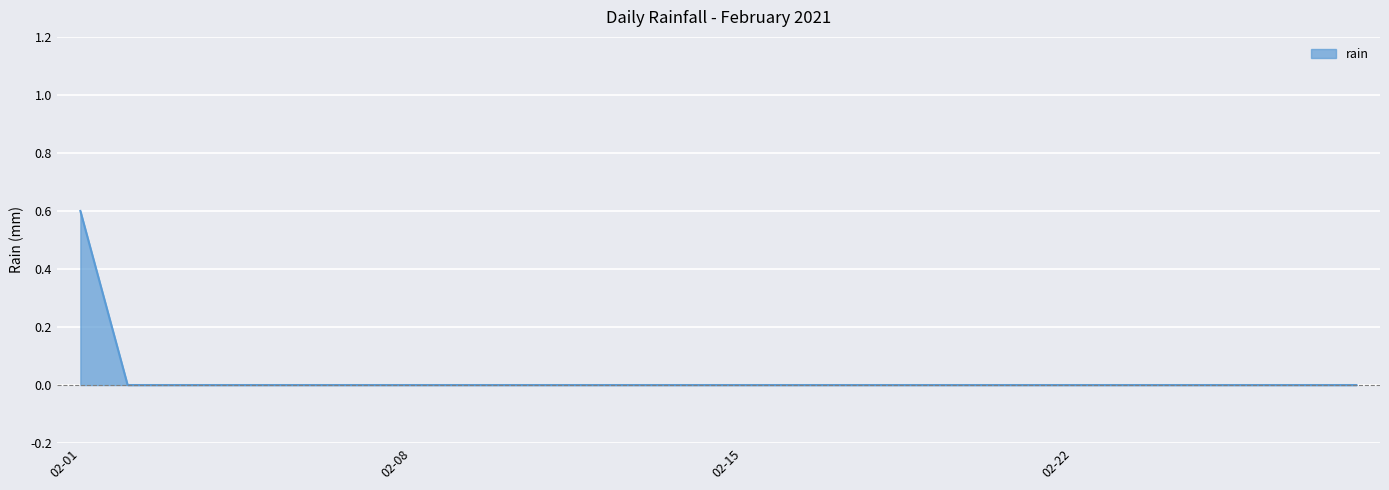

Count the number of data series in this chart.

1